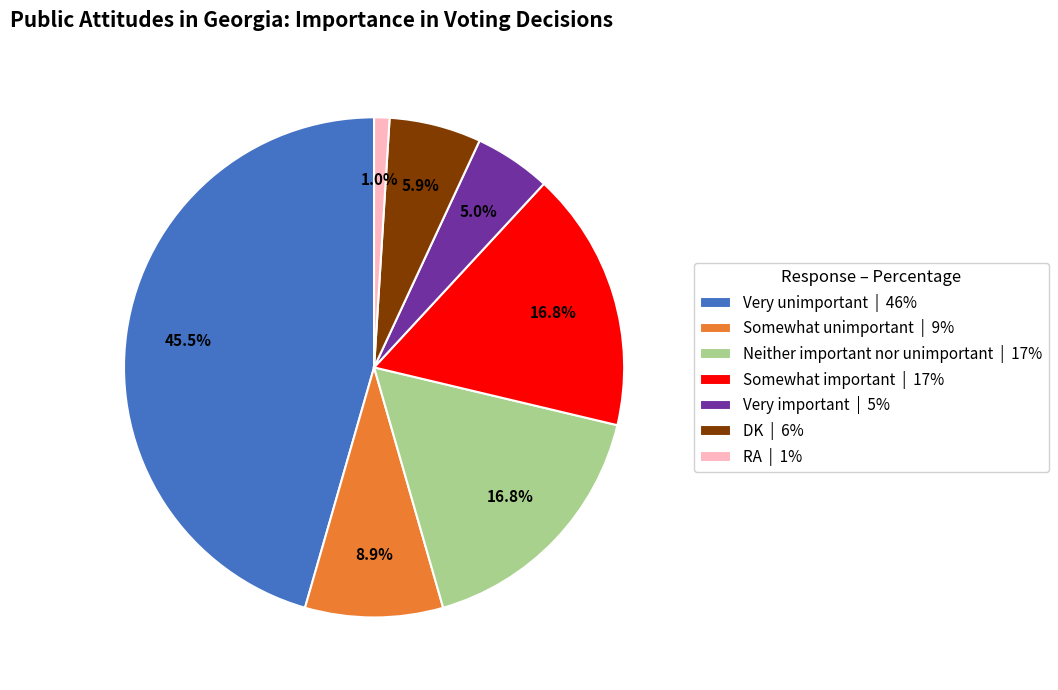

Which has a higher value, Neither important nor unimportant or Somewhat unimportant?

Neither important nor unimportant